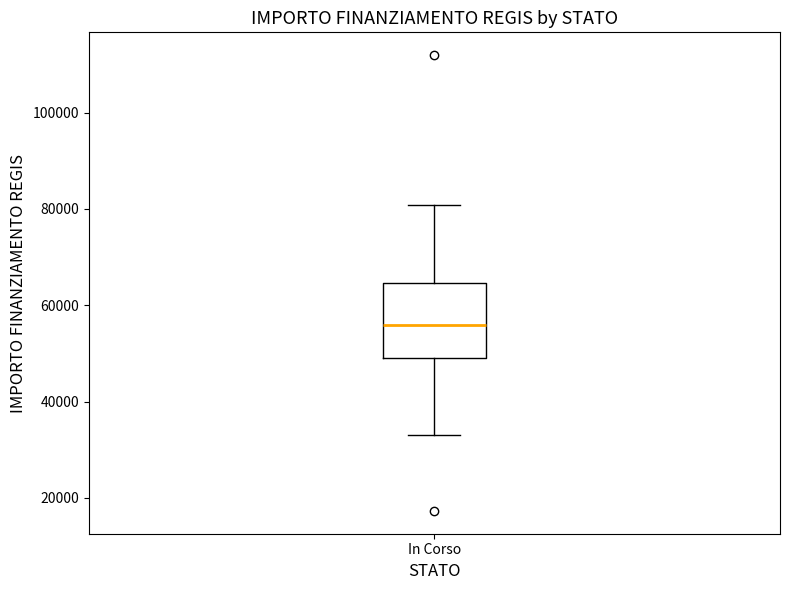

Where is the lower edge of the box for In Corso on the y-axis? The values are not printed on the chart, so give them approximately, as read against the axis.

50000